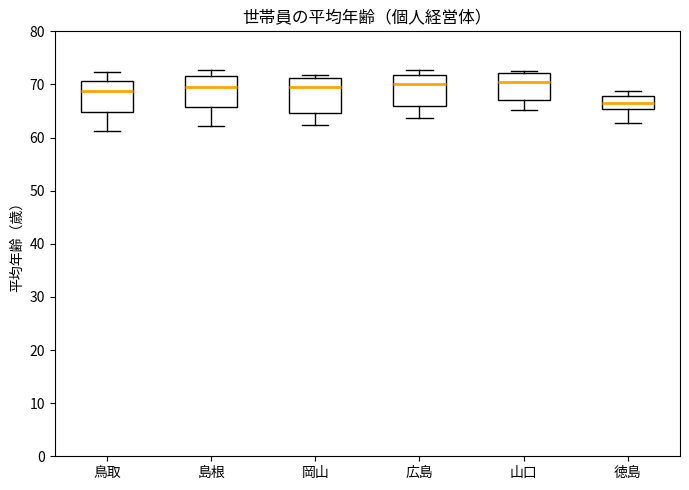

Where is the lower edge of the box for 岡山 on the y-axis? The values are not printed on the chart, so give them approximately, as read against the axis.

65